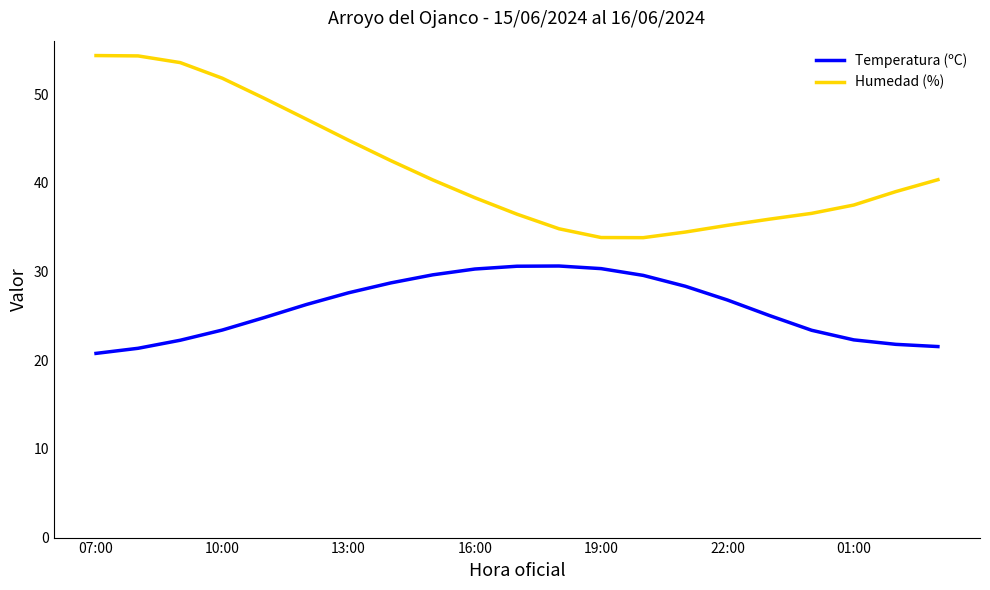

Rank the series by their average value, from lowest to highest.

Temperatura (ºC), Humedad (%)